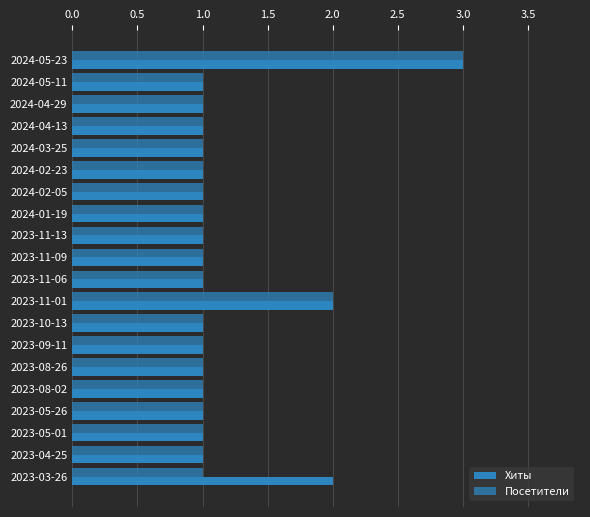

Reading left to right, extract all data points from this chart.

Хиты: 3	1	1	1	1	1	1	1	1	1	1	2	1	1	1	1	1	1	1	2
Посетители: 3	1	1	1	1	1	1	1	1	1	1	2	1	1	1	1	1	1	1	1